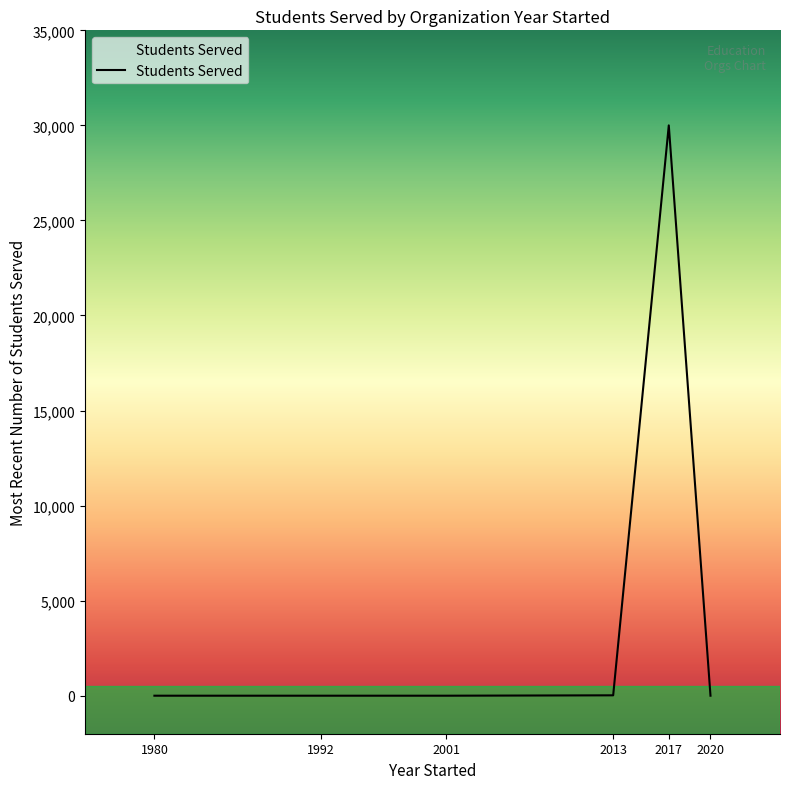

What is the sum of the values at 1980 and 2017?

30000